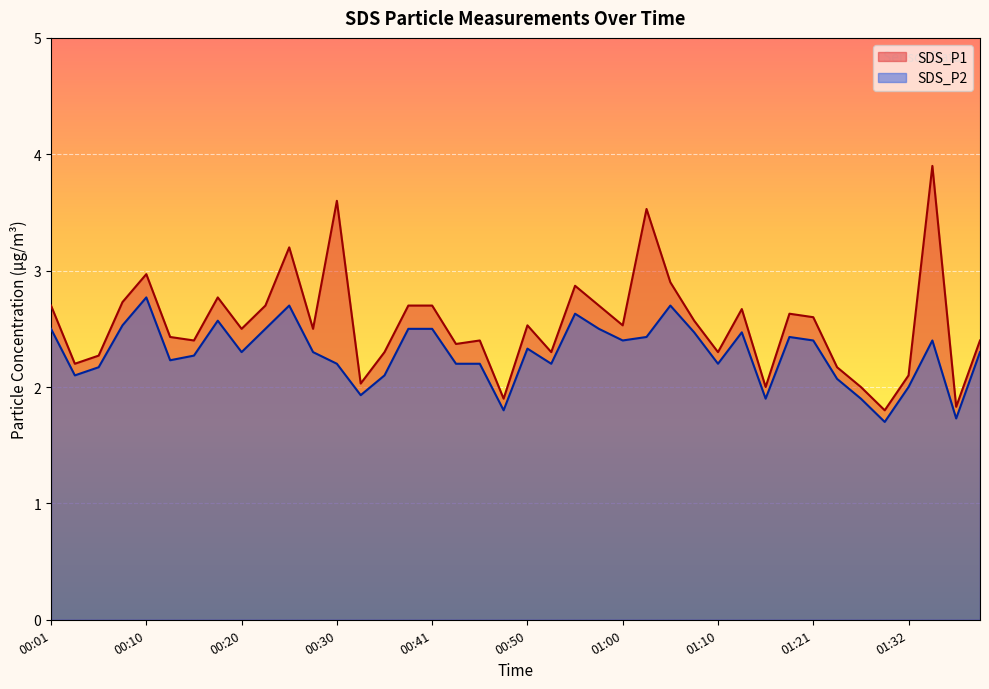

Which series changed the most between 00:28 and 00:53?

SDS_P1